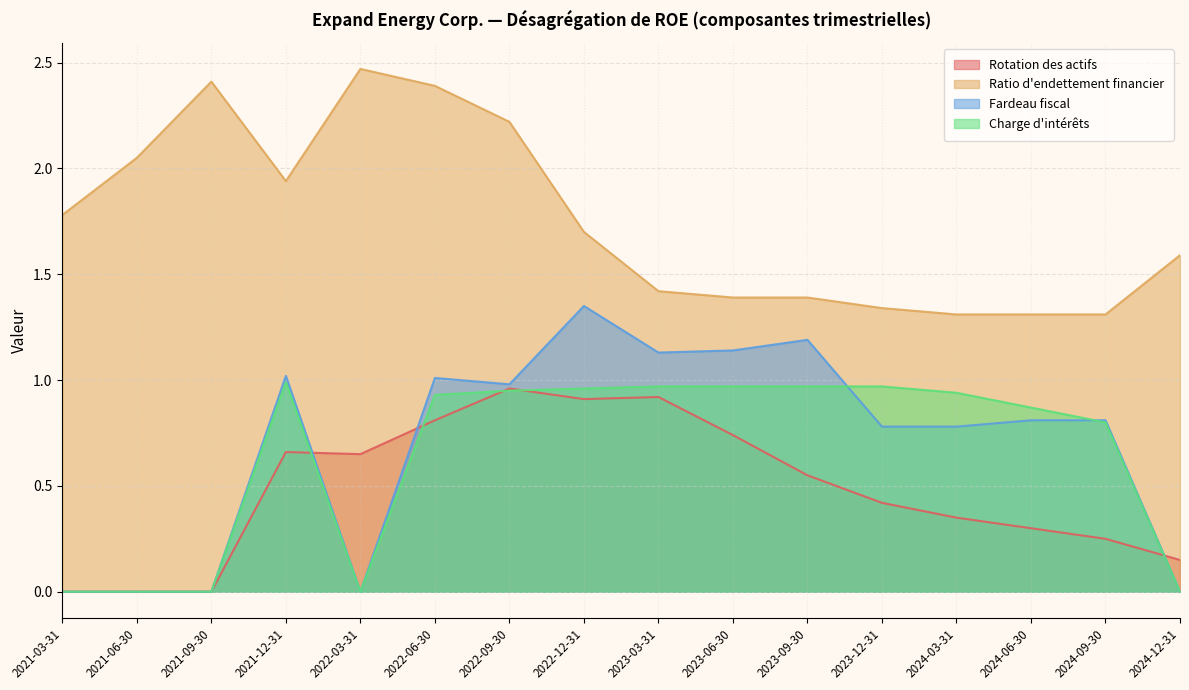

What is the label of the 1st point from the right?

2024-12-31